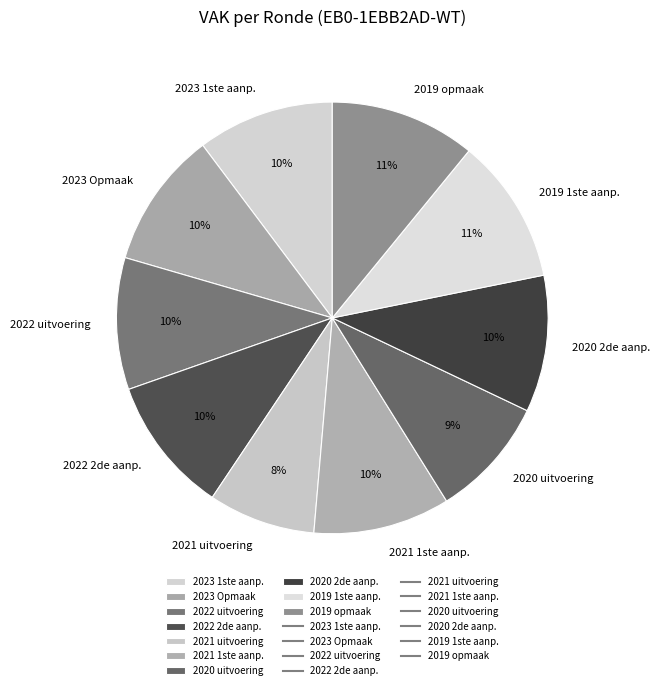

Which category has the smallest portion of the pie?

2021 uitvoering